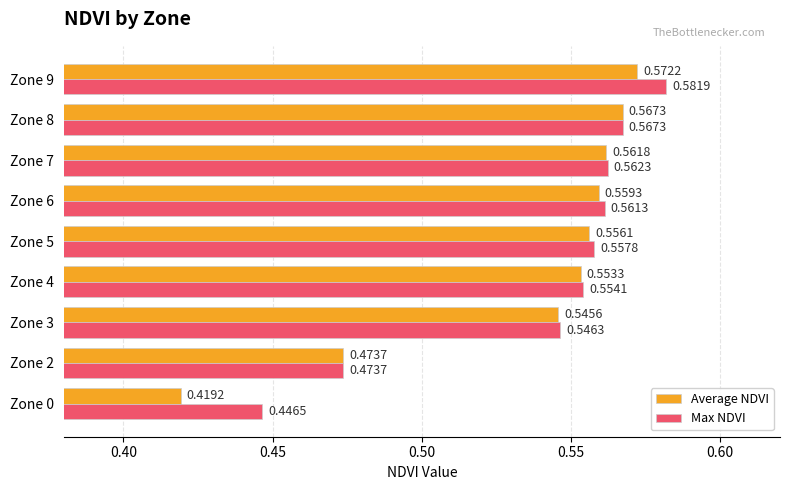

At which label does Average NDVI reach its minimum?

Zone 0